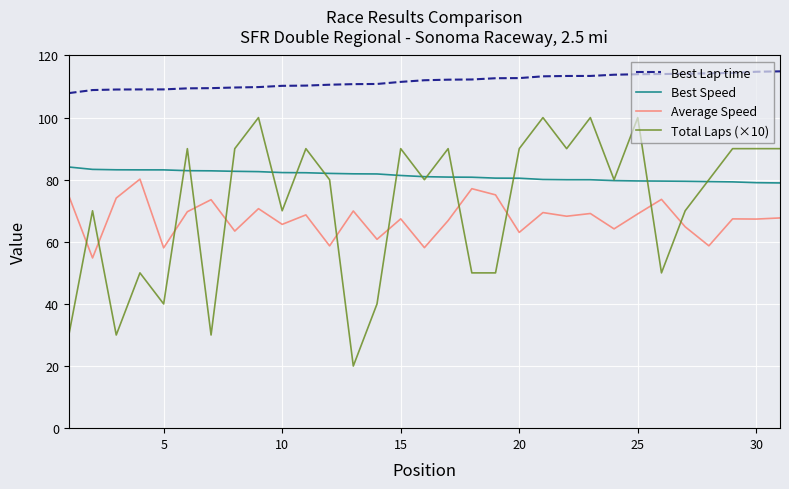

Which series has the largest range (max minus min)?

Total Laps (×10)